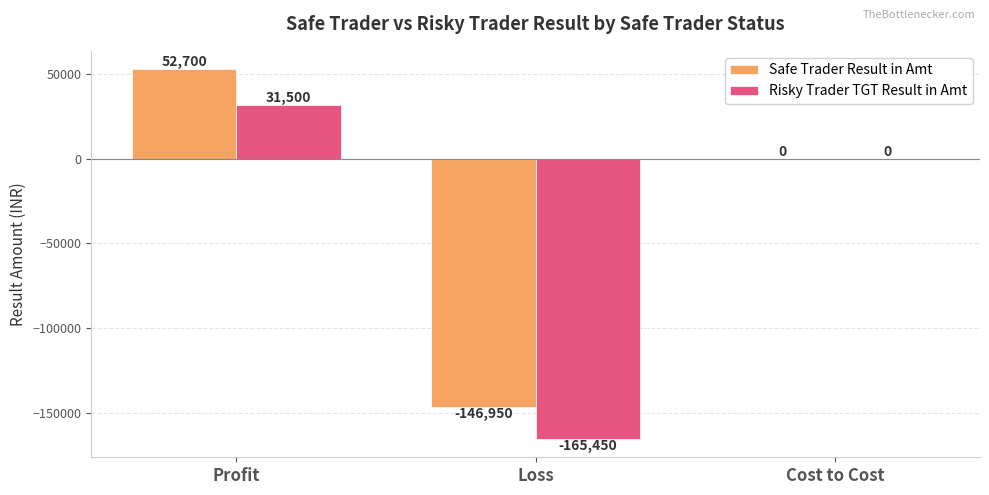

At which category is the sum across all series the highest?

Profit